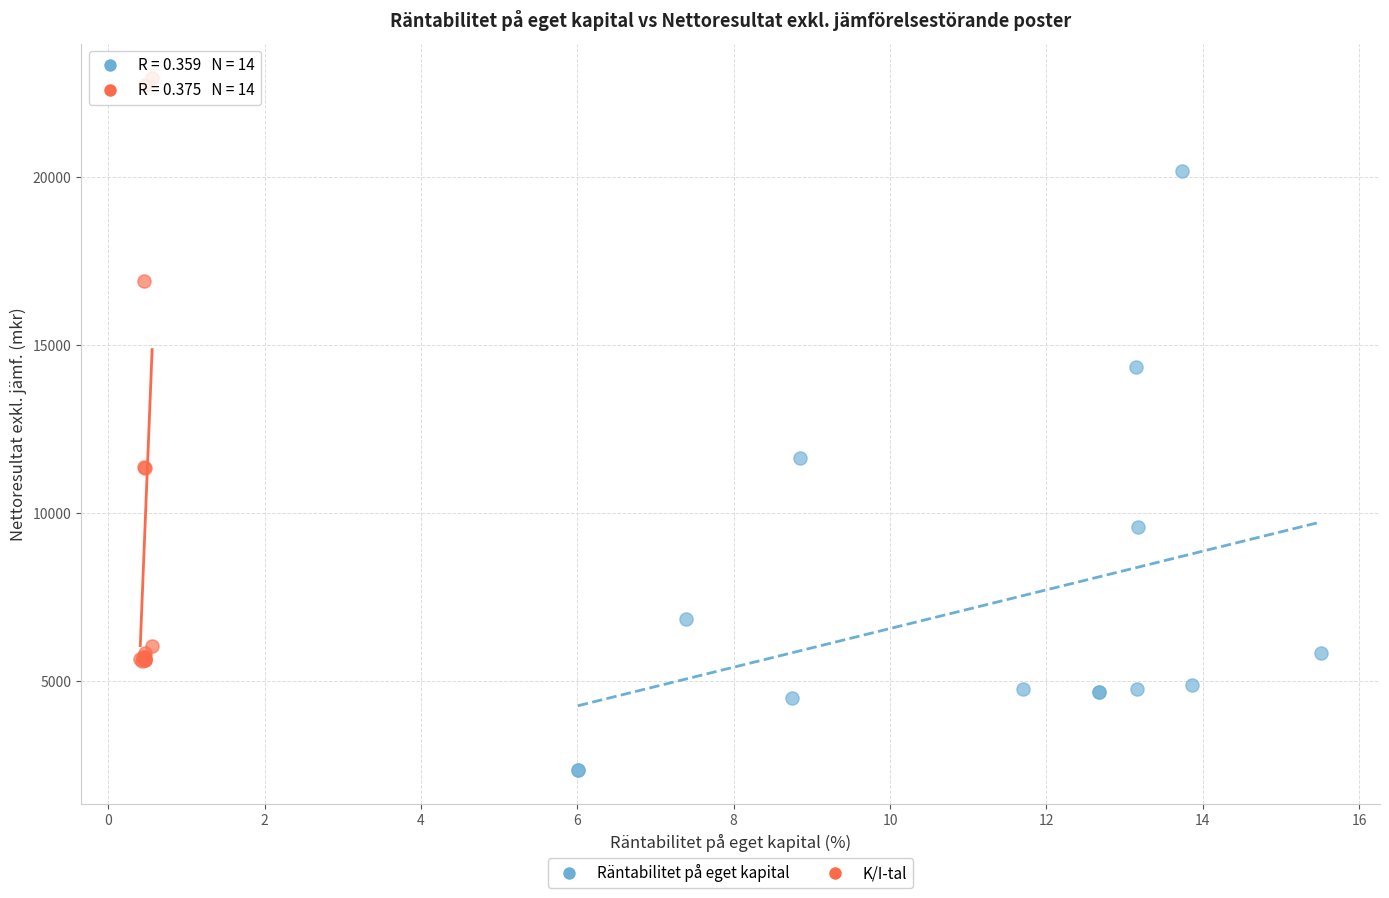

Which series has the largest Y range (max minus min)?

Räntabilitet på eget kapital